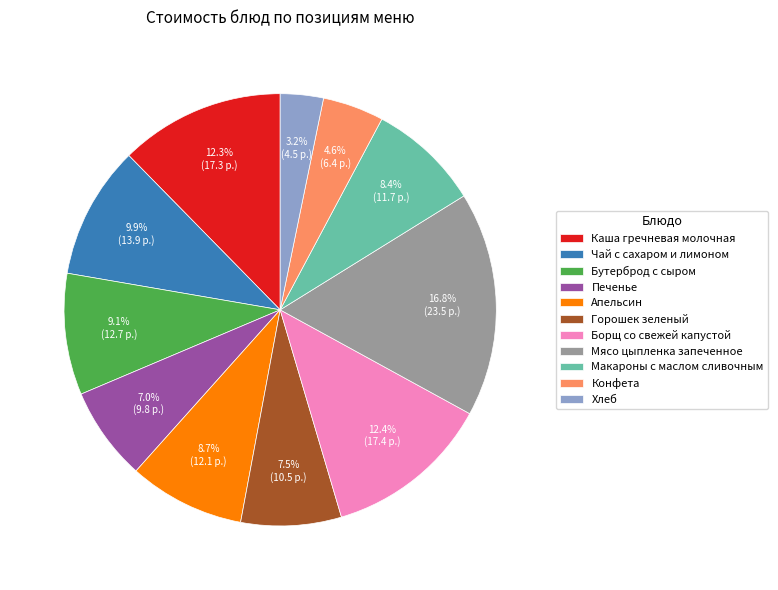

Which has a higher value, Апельсин or Борщ со свежей капустой?

Борщ со свежей капустой